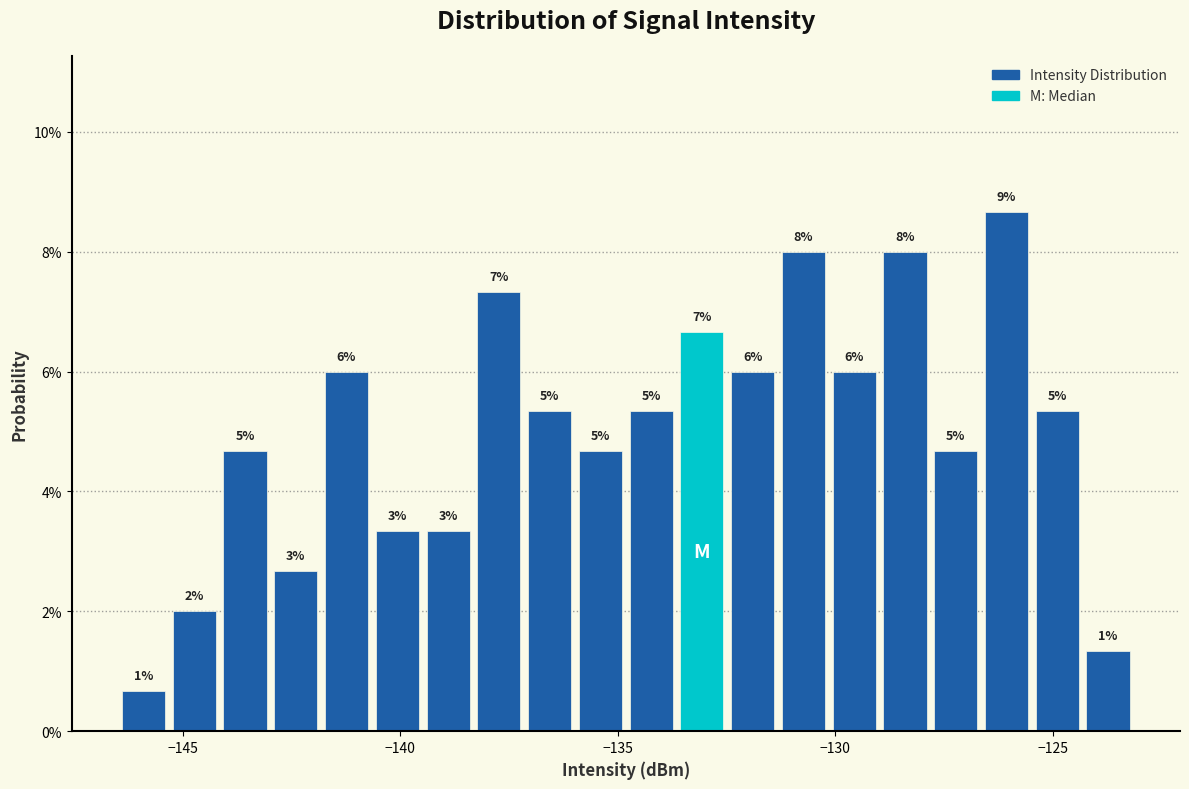

Read against the x-axis, roughly where is the centre of the tallest bar?

-126.0